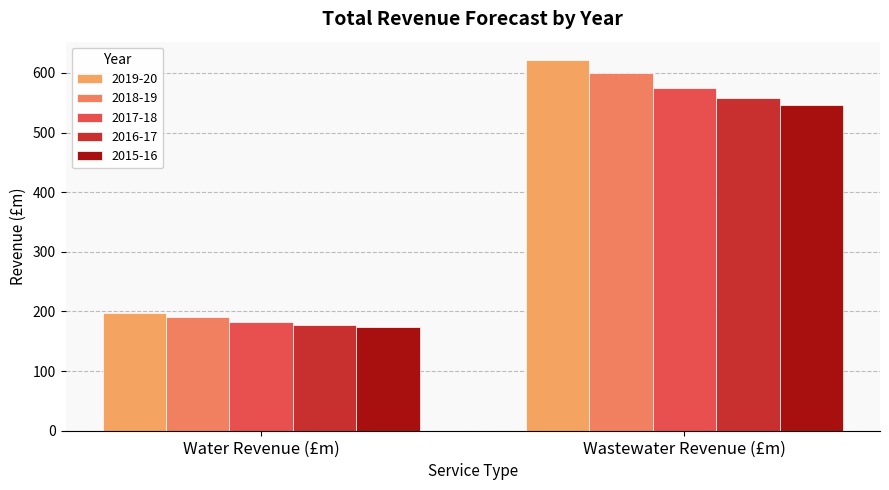

What is the spread (max minus min) of values at Water Revenue (£m)?

23.0